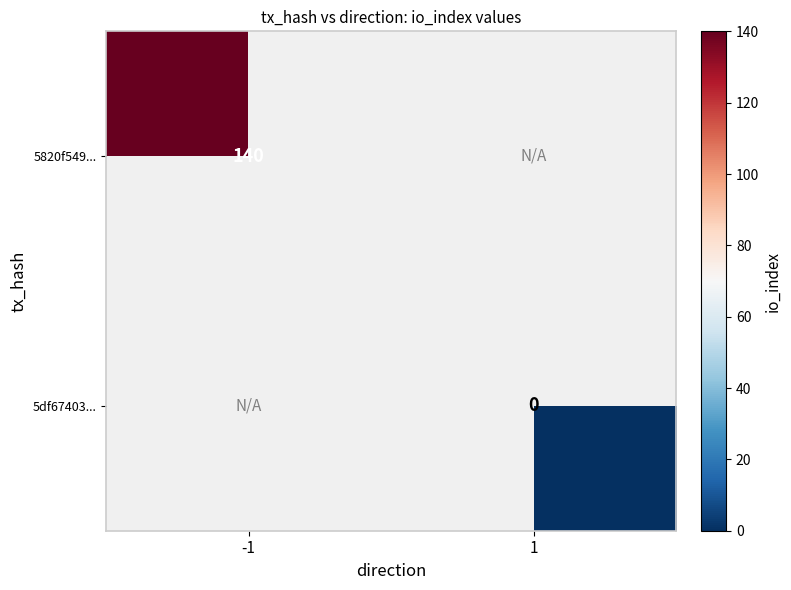

At which category does the chart reach its peak across all series?

-1